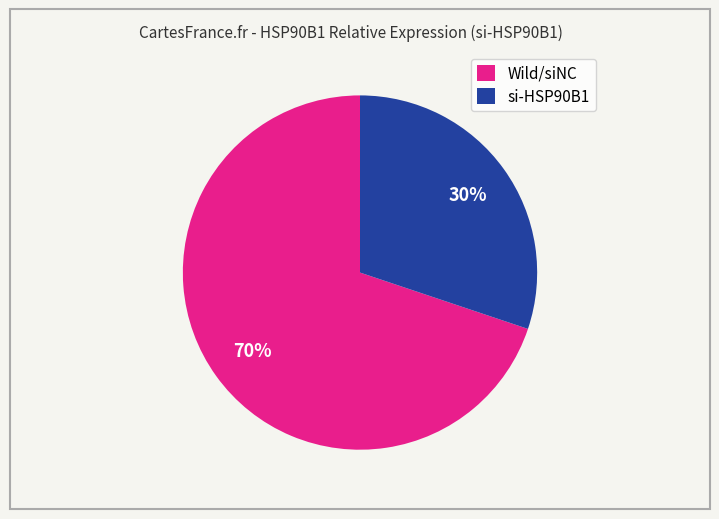

To the nearest percent, what portion does si-HSP90B1 represent?

30%